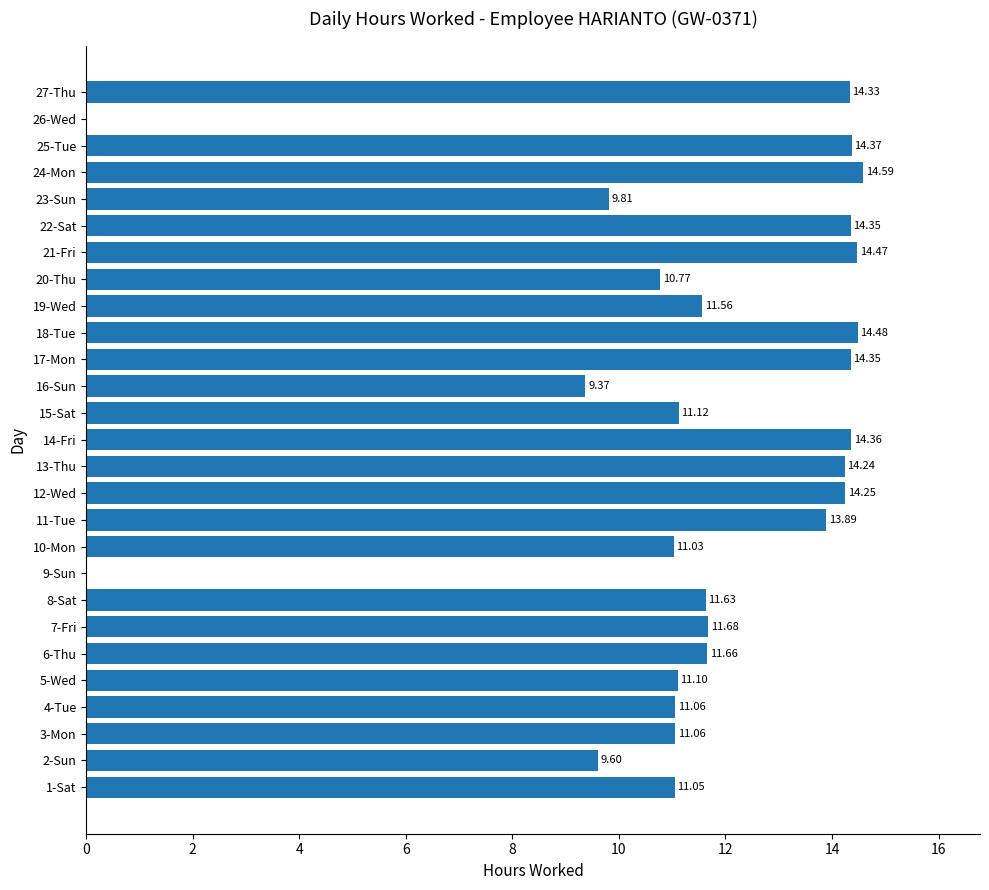

Which category has the highest value across all series?

24-Mon